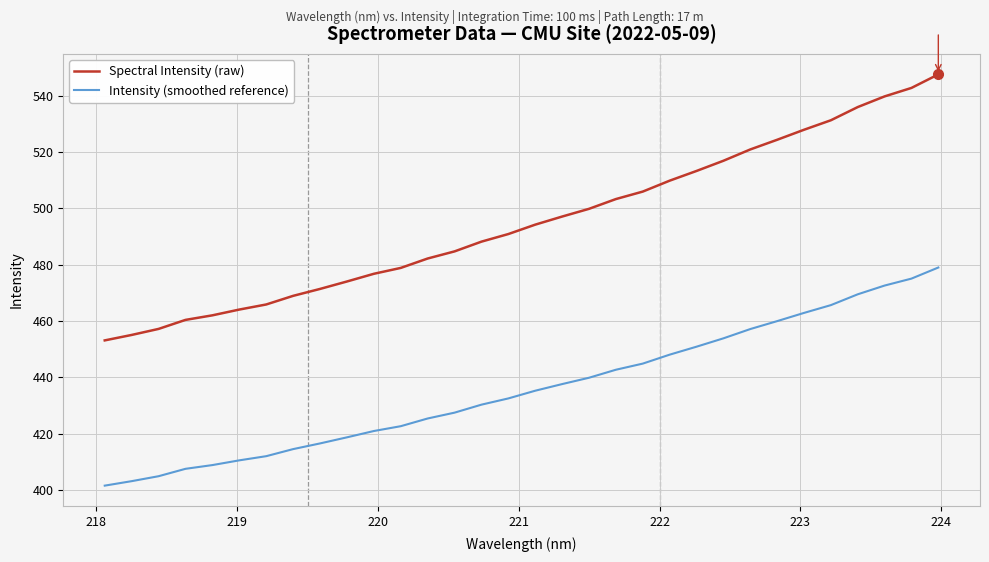

What is the highest value of the Intensity (smoothed reference) series?

479.0